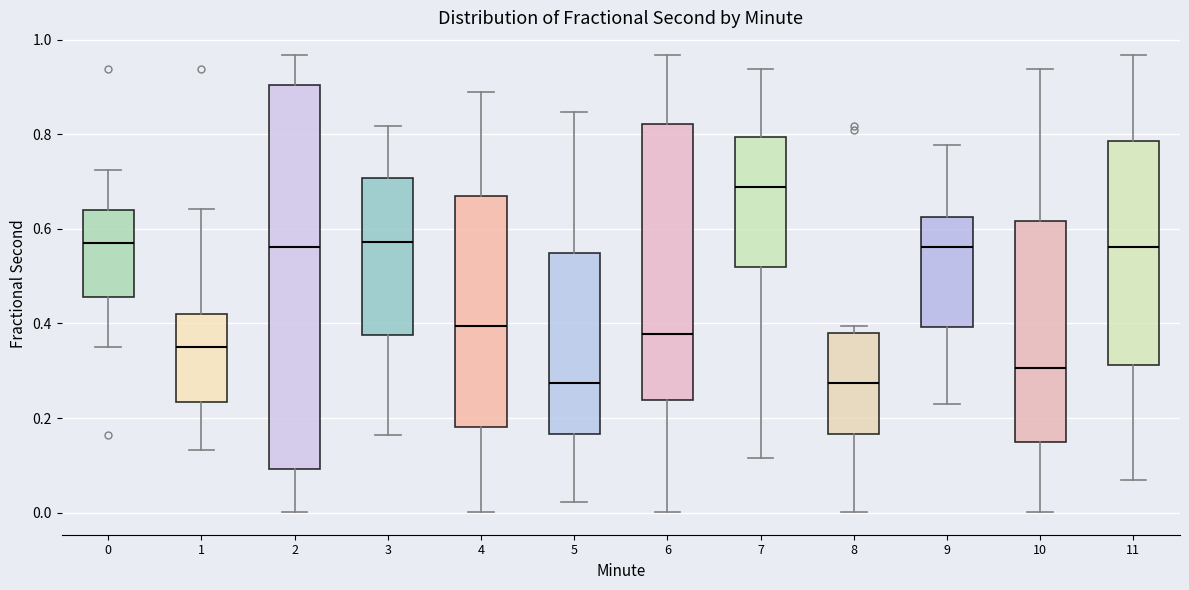

Where is the lower edge of the box at x = 0 on the y-axis? The values are not printed on the chart, so give them approximately, as read against the axis.

0.46